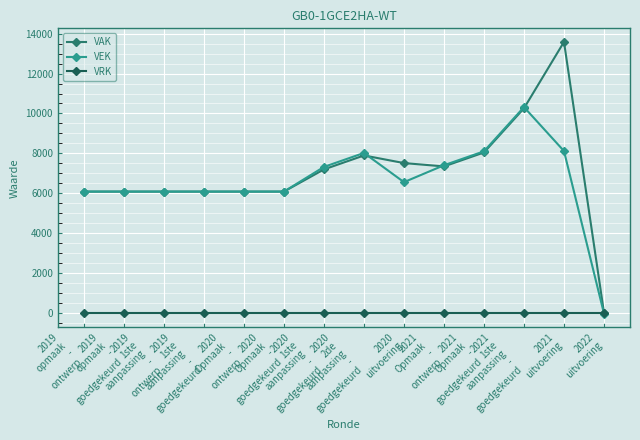

What is the maximum value shown in the chart?

13590